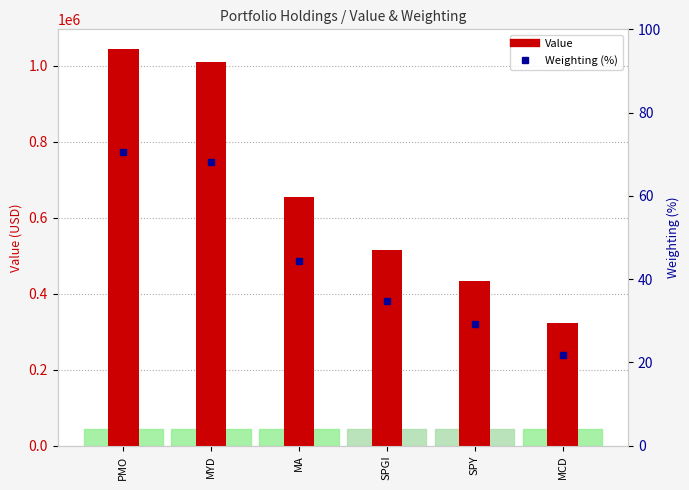

What is the difference between the highest and lowest values at SPY?

433105.7